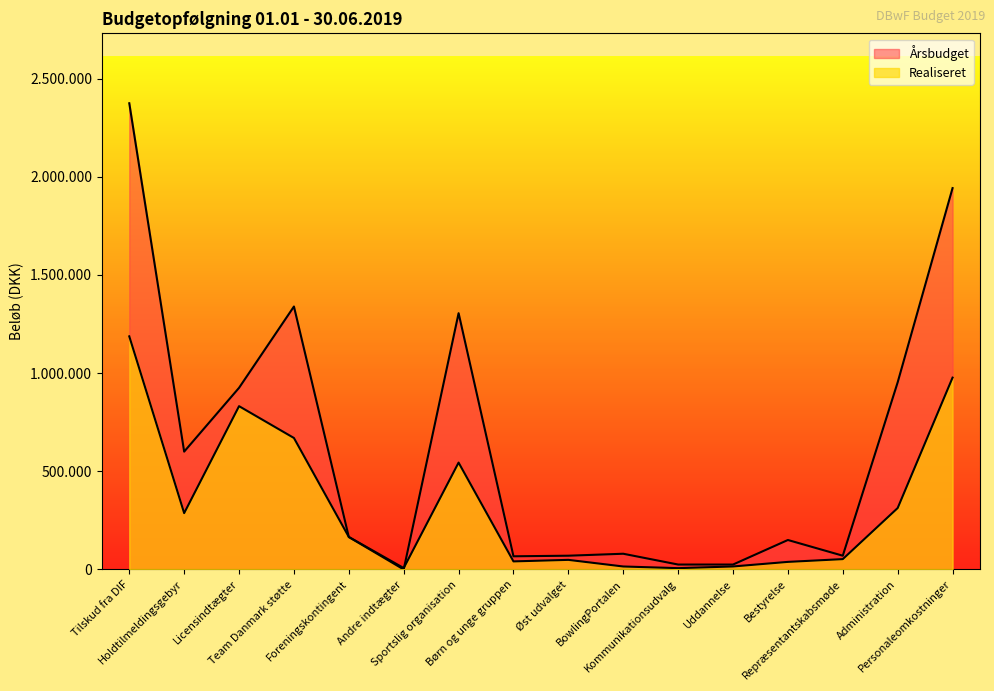

Does the chart display data point markers on the line(s)?

No